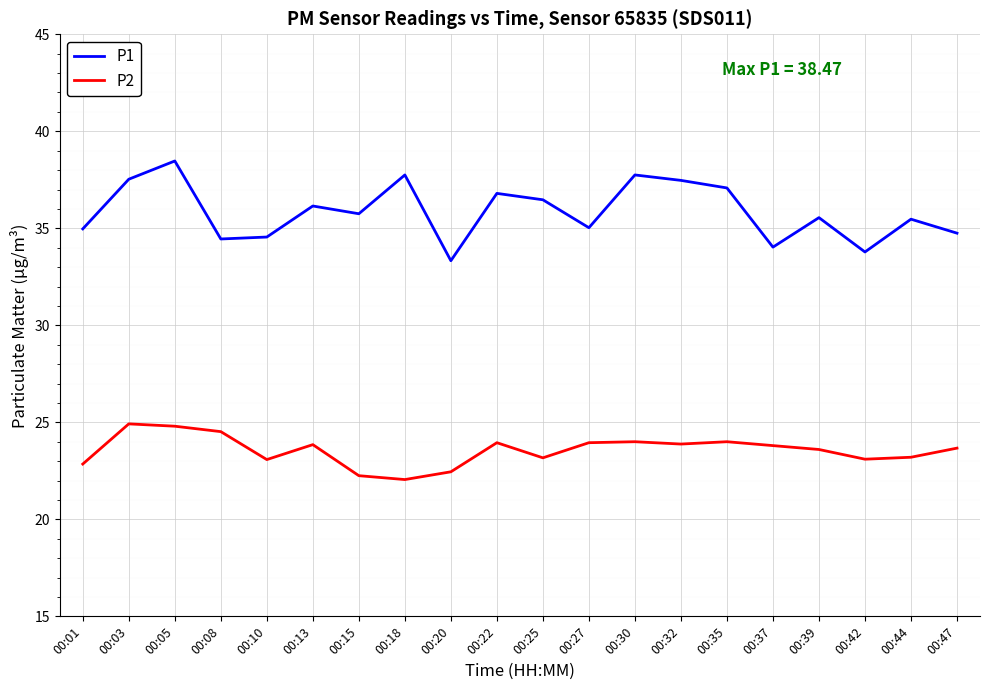

The value of P2 at 00:03 is 24.9. True or false?

True